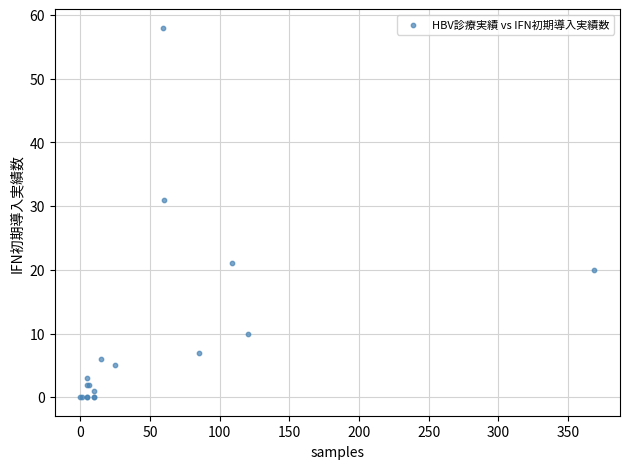

What Y value in the scatter plot is closest to 29?

31